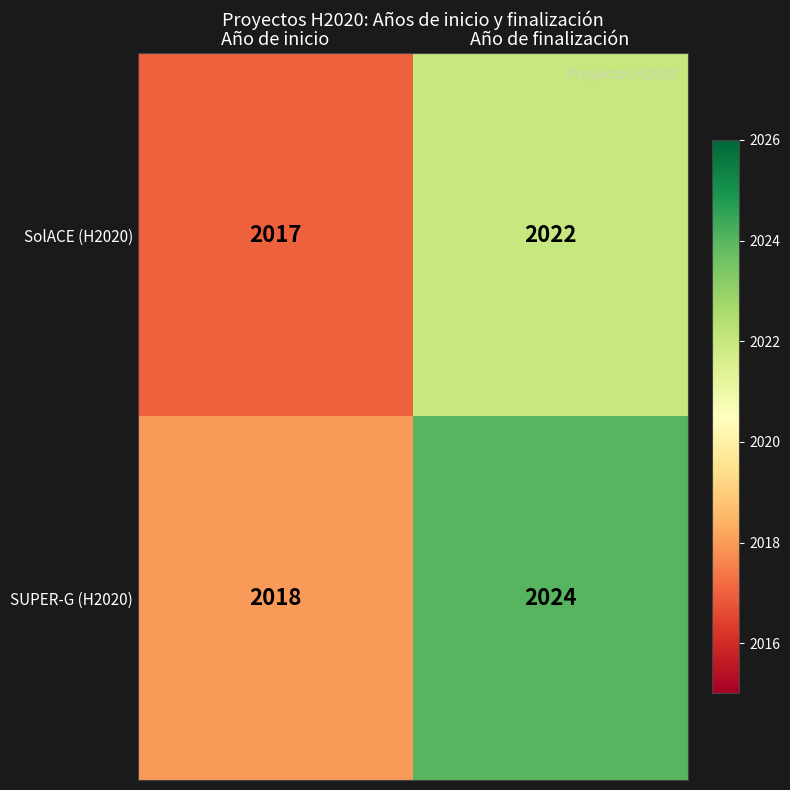

How many distinct data groups are displayed?

2